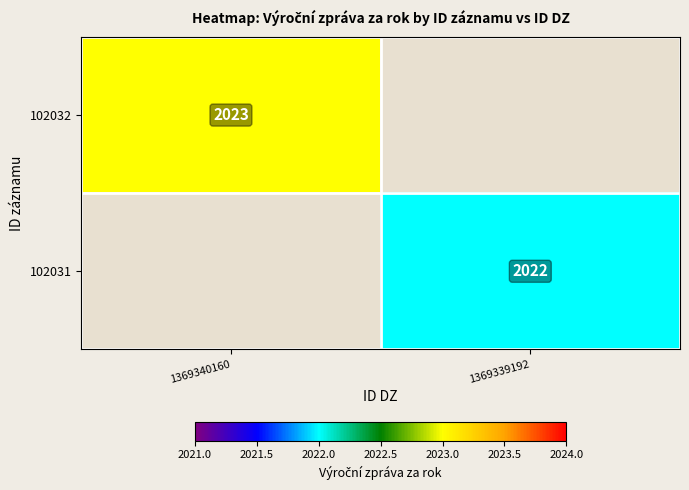

The value of 102031 at 1369339192 is 715. True or false?

False